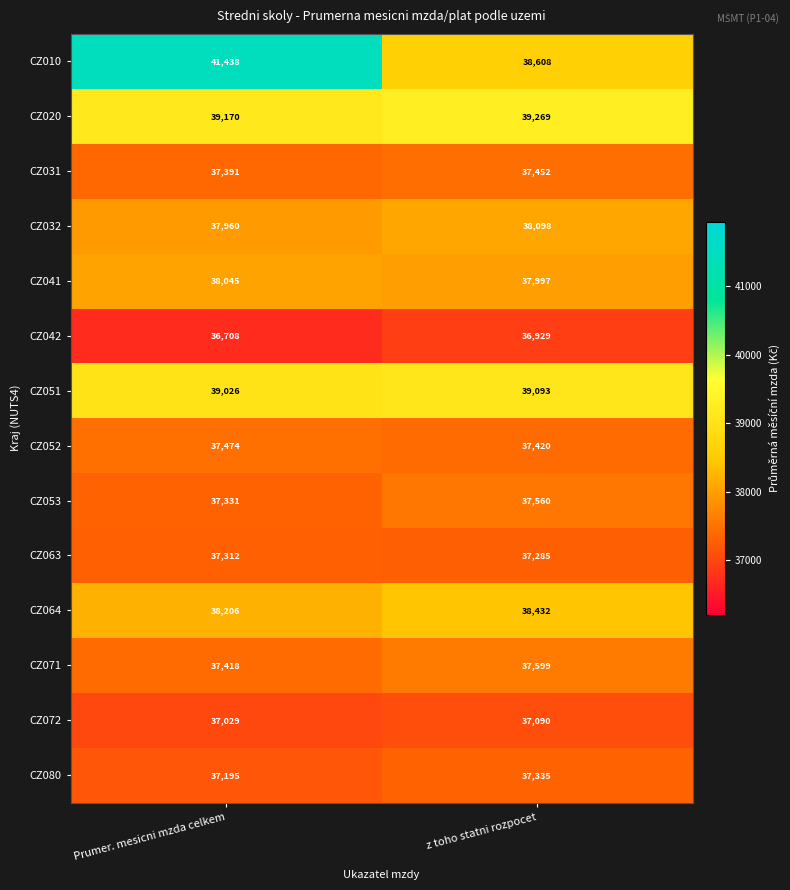

How many data points does each series have?

2